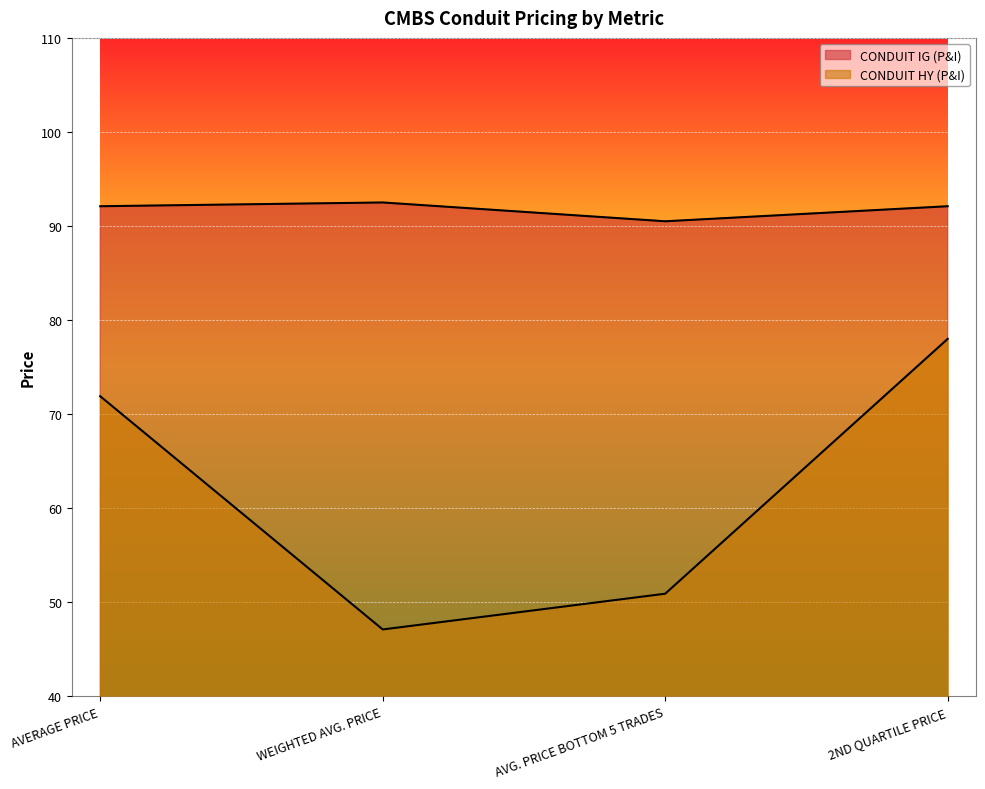

How many interior local peaks does the CONDUIT IG (P&I) series have?

1